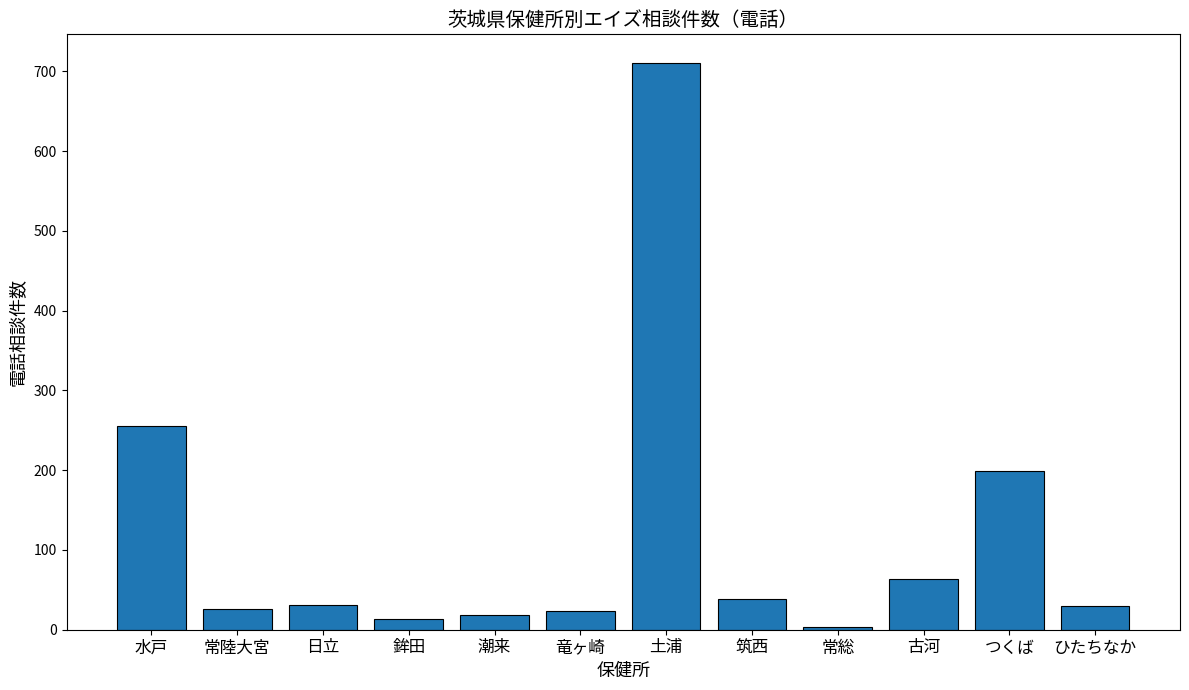

What is the label of the 4th bar from the right?

常総